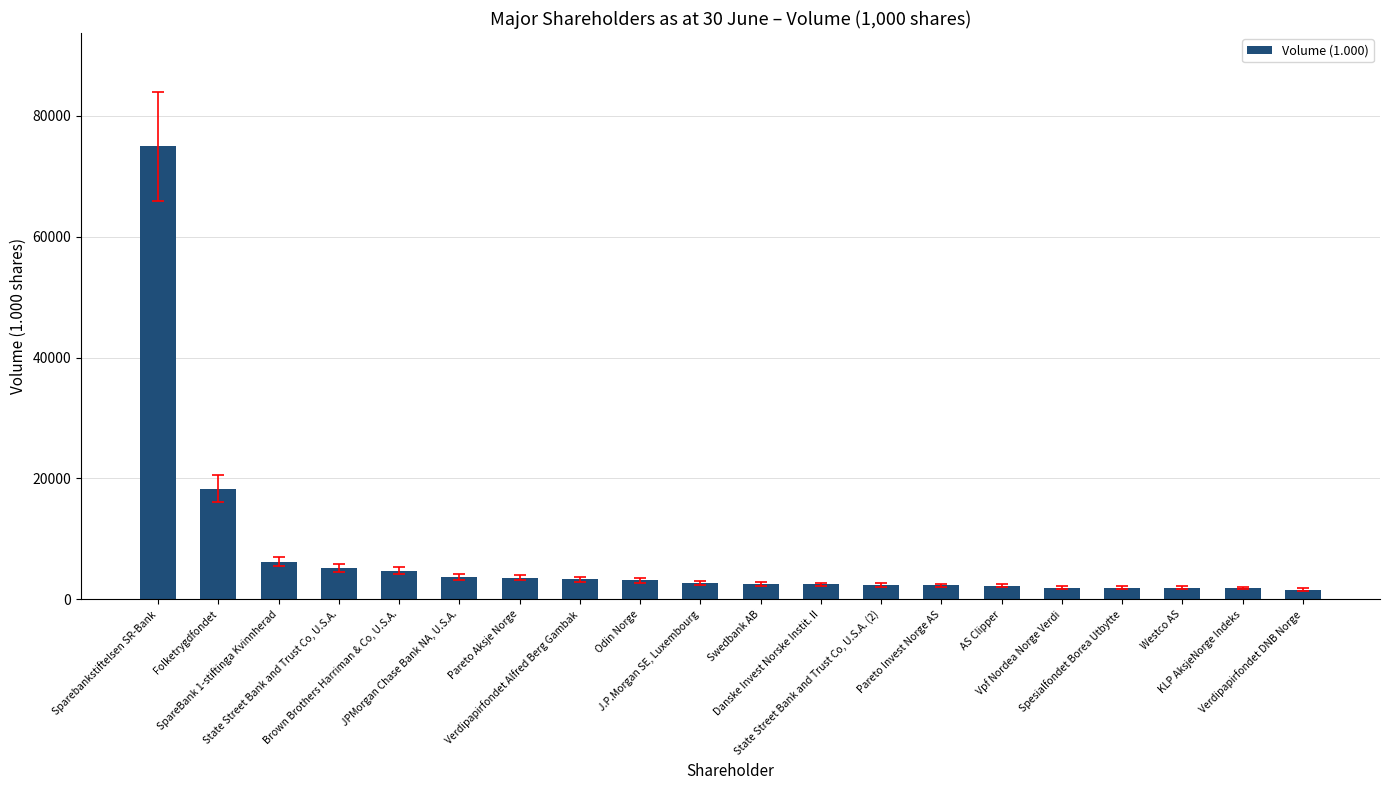

List the labels in order of value, largest first.

Sparebankstiftelsen SR-Bank, Folketrygdfondet, SpareBank 1-stiftinga Kvinnherad, State Street Bank and Trust Co, U.S.A., Brown Brothers Harriman & Co, U.S.A., JPMorgan Chase Bank NA, U.S.A., Pareto Aksje Norge, Verdipapirfondet Alfred Berg Gambak, Odin Norge, J.P.Morgan SE, Luxembourg, Swedbank AB, Danske Invest Norske Instit. II, State Street Bank and Trust Co, U.S.A. (2), Pareto Invest Norge AS, AS Clipper, Vpf Nordea Norge Verdi, Spesialfondet Borea Utbytte, Westco AS, KLP AksjeNorge Indeks, Verdipapirfondet DNB Norge